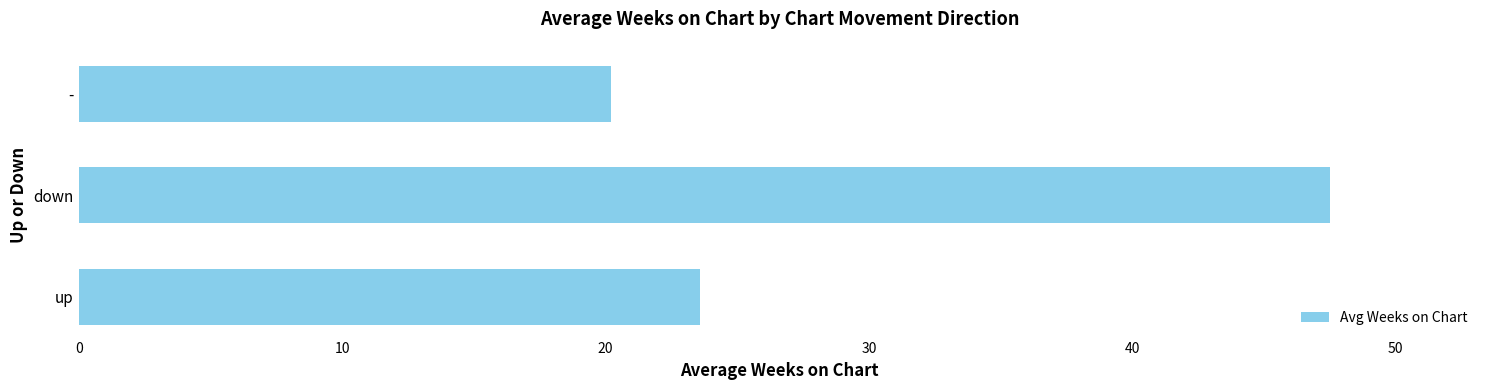

Is it true that the value at down is 14.3?

False